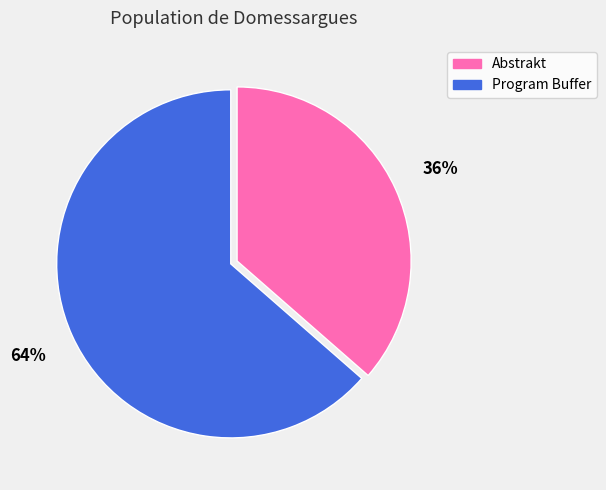

Count the number of slices in the pie.

2